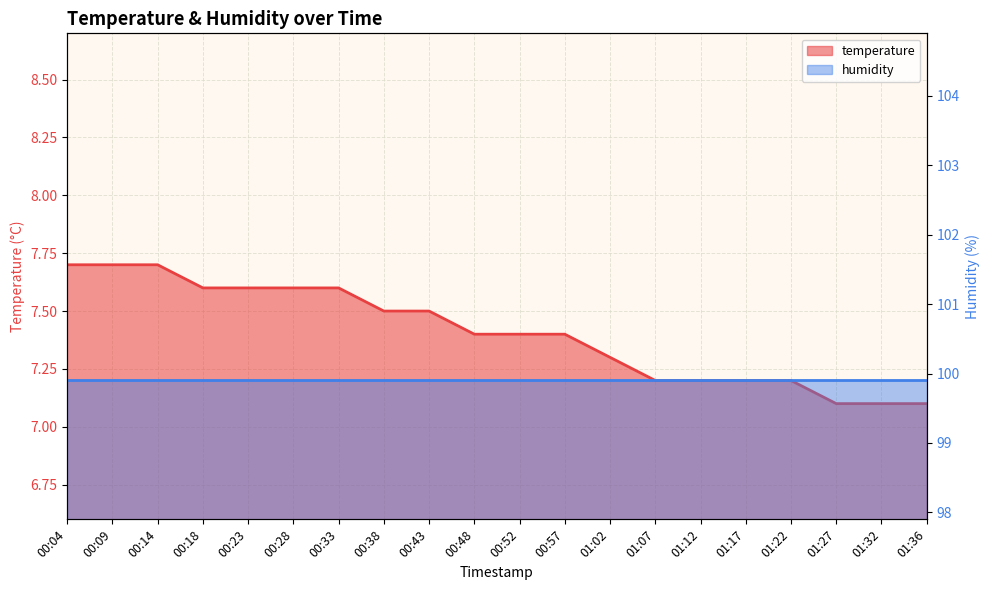

List the labels in order of value, smallest first.

01:27, 01:32, 01:36, 01:07, 01:12, 01:17, 01:22, 01:02, 00:48, 00:52, 00:57, 00:38, 00:43, 00:18, 00:23, 00:28, 00:33, 00:04, 00:09, 00:14